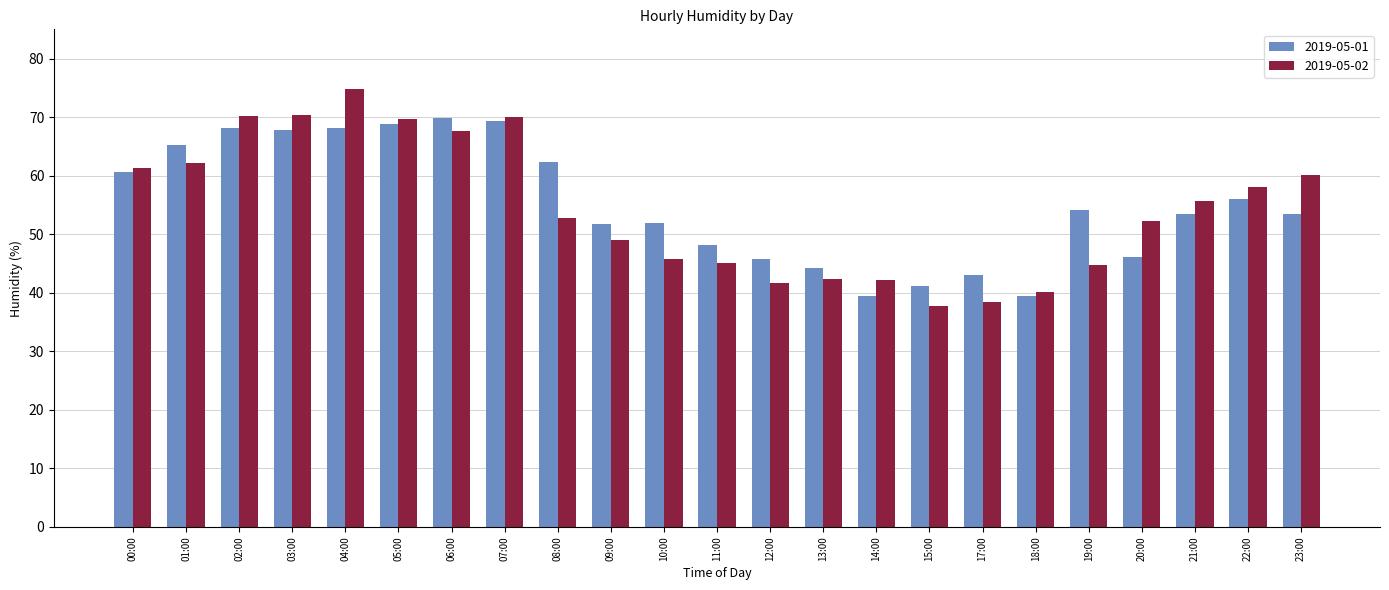

How many groups of bars are there?

23